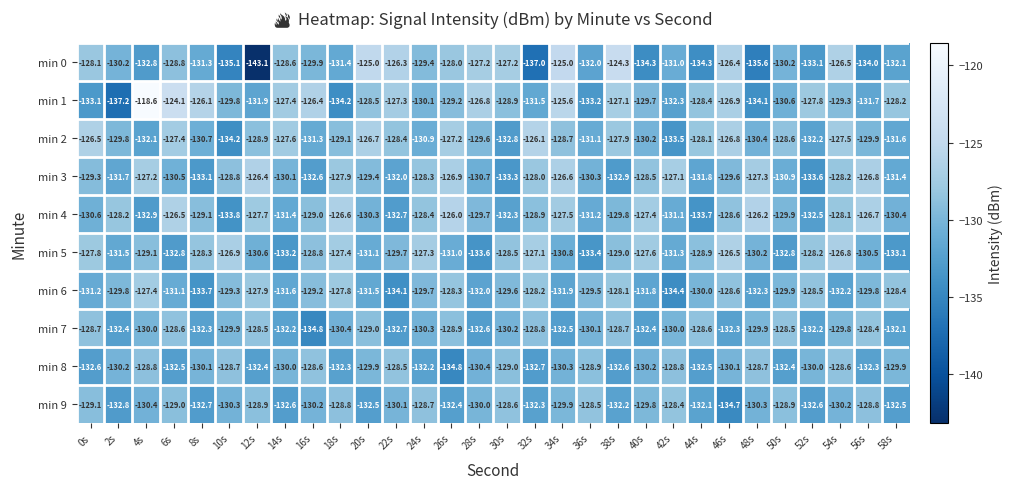

What is the sum of all min 0 values?

-3918.2